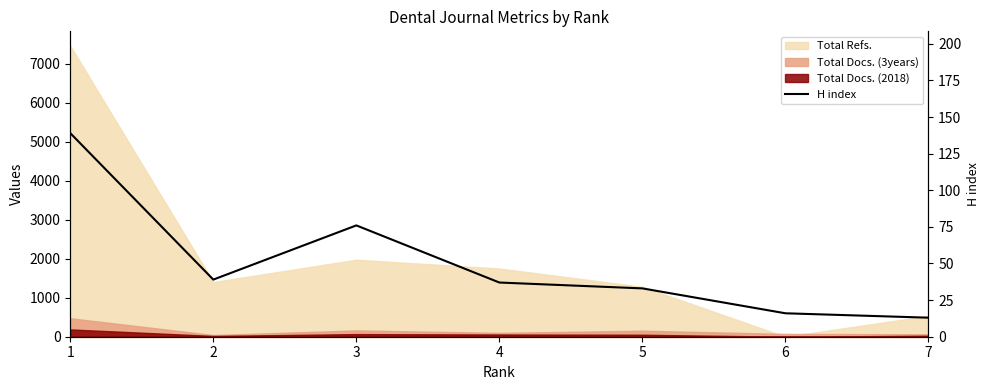

What is the sum of all values?

353